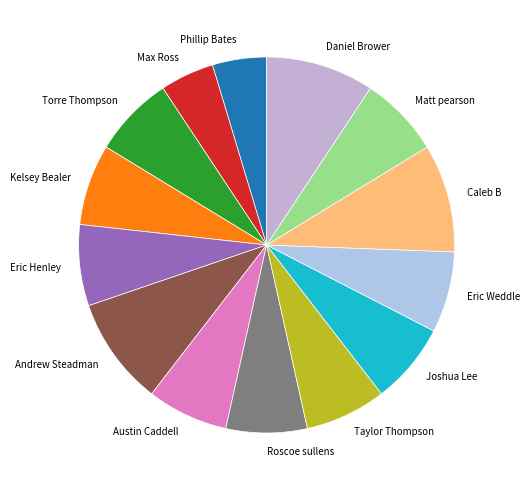

Does Joshua Lee account for over 50% of the chart?

No